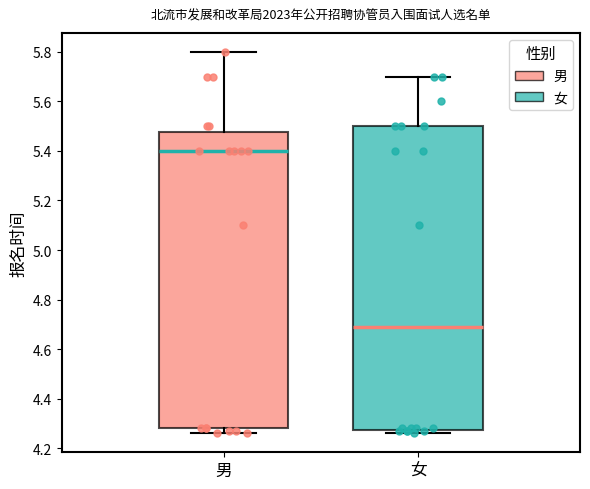

Comparing the boxes themselves (not the whiskers), which one is the tallest?

女